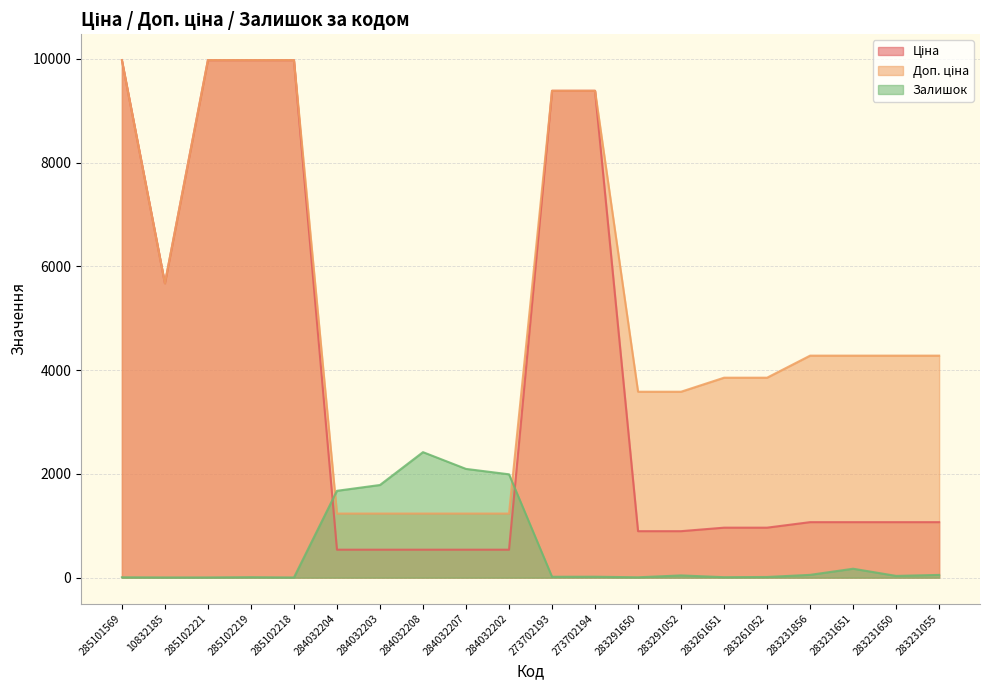

What is the total value across all series at 10832185?

11351.6